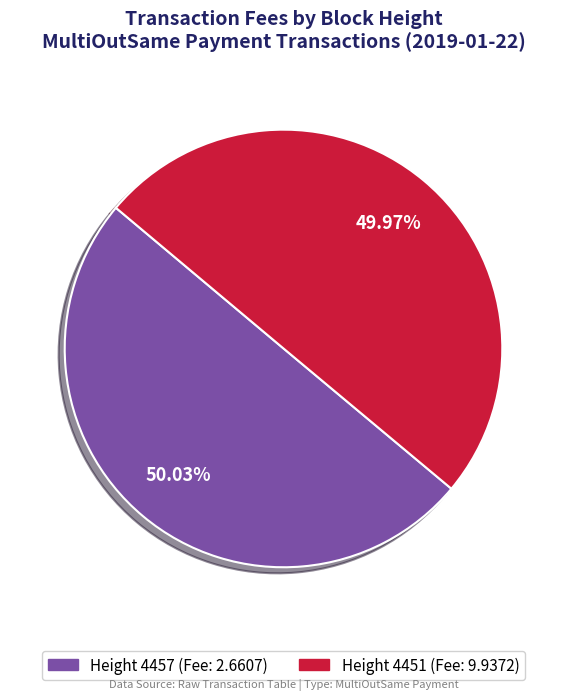

Do Height 4451 (Fee: 9.9372) and Height 4457 (Fee: 2.6607) together represent more than half of the pie?

Yes